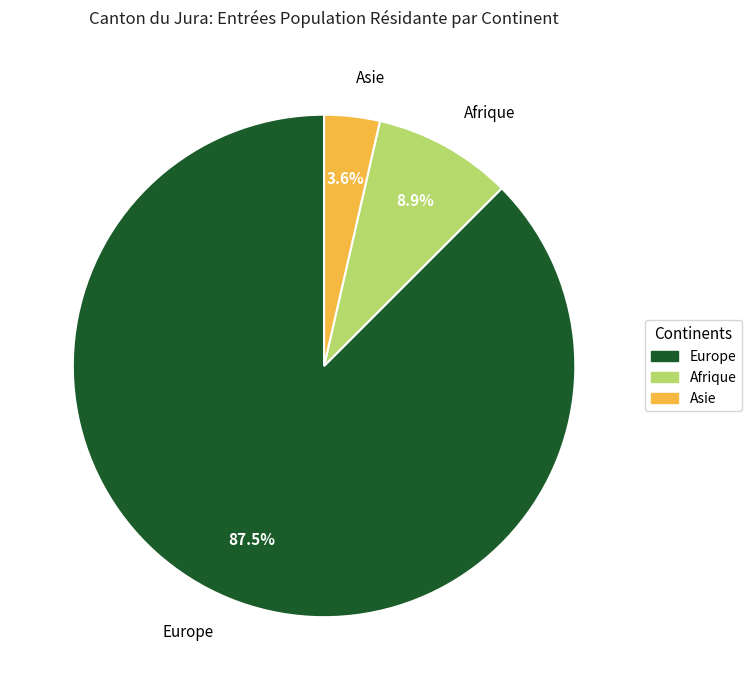

Is there a majority slice in this chart?

Yes